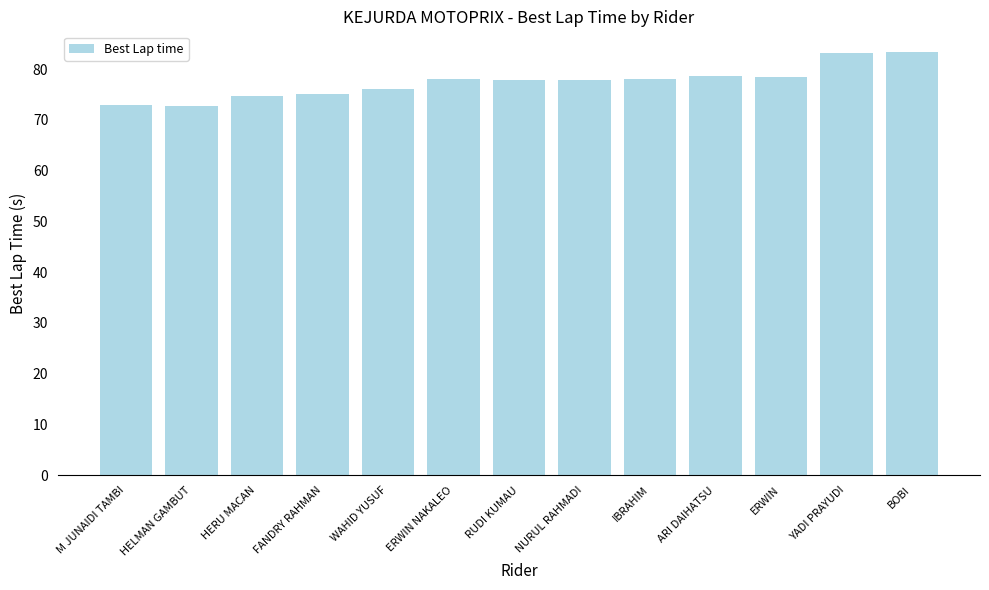

What is the sum of all values?

1007.0